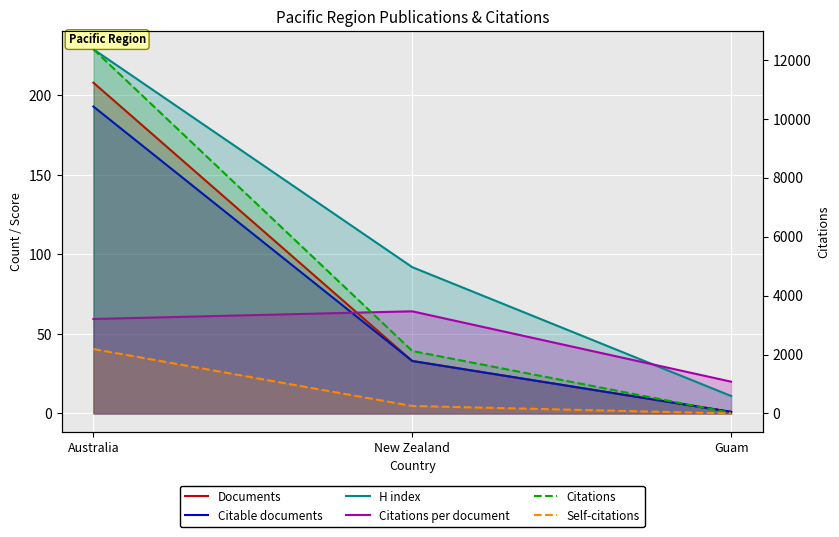

What are all the series names shown in the legend?

Documents, Citable documents, H index, Citations per document, Citations, Self-citations